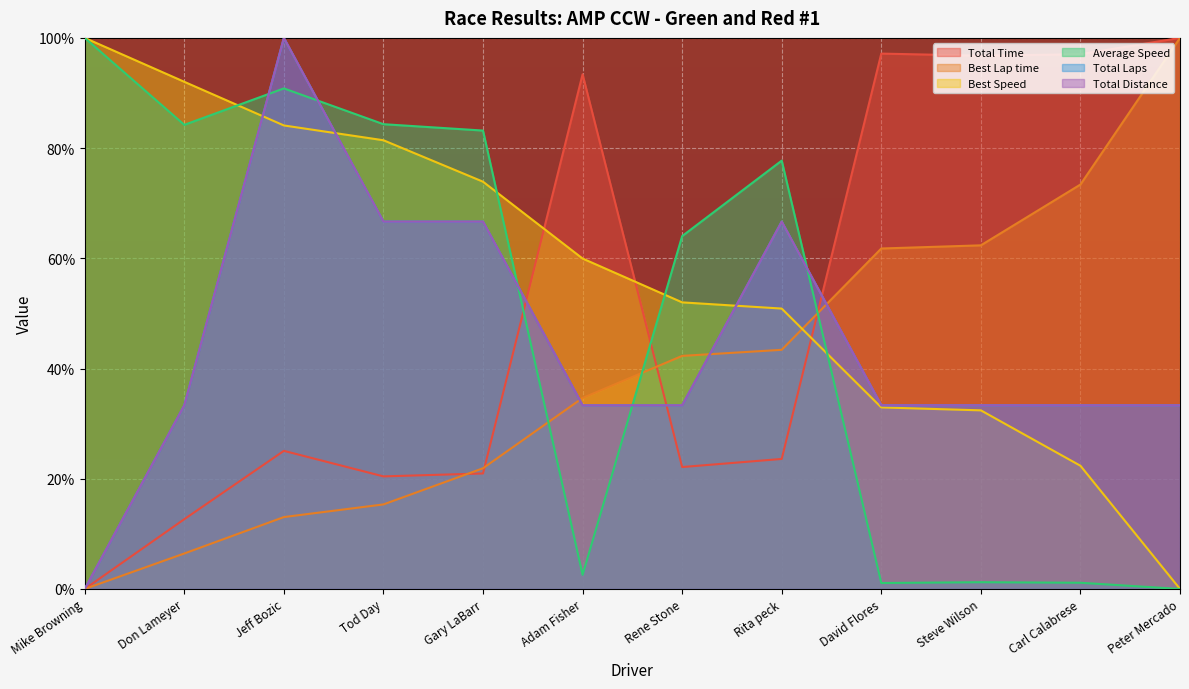

Reading right to left, list all the values displayed in this chart.

Total Time: 100.0	97.0	96.8	97.1	23.6	22.1	93.4	21.0	20.4	25.1	12.7	0.0
Best Lap time: 100.0	73.4	62.4	61.8	43.4	42.3	34.7	21.9	15.3	13.0	6.4	0.0
Best Speed: 0.0	22.4	32.4	32.9	50.9	52.0	60.0	73.9	81.4	84.1	92.0	100.0
Average Speed: 0.0	1.1	1.2	1.1	77.7	64.0	2.6	83.2	84.3	90.8	84.2	100.0
Total Laps: 33.3	33.3	33.3	33.3	66.7	33.3	33.3	66.7	66.7	100.0	33.3	0.0
Total Distance: 33.3	33.3	33.3	33.3	66.7	33.3	33.3	66.7	66.7	100.0	33.3	0.0